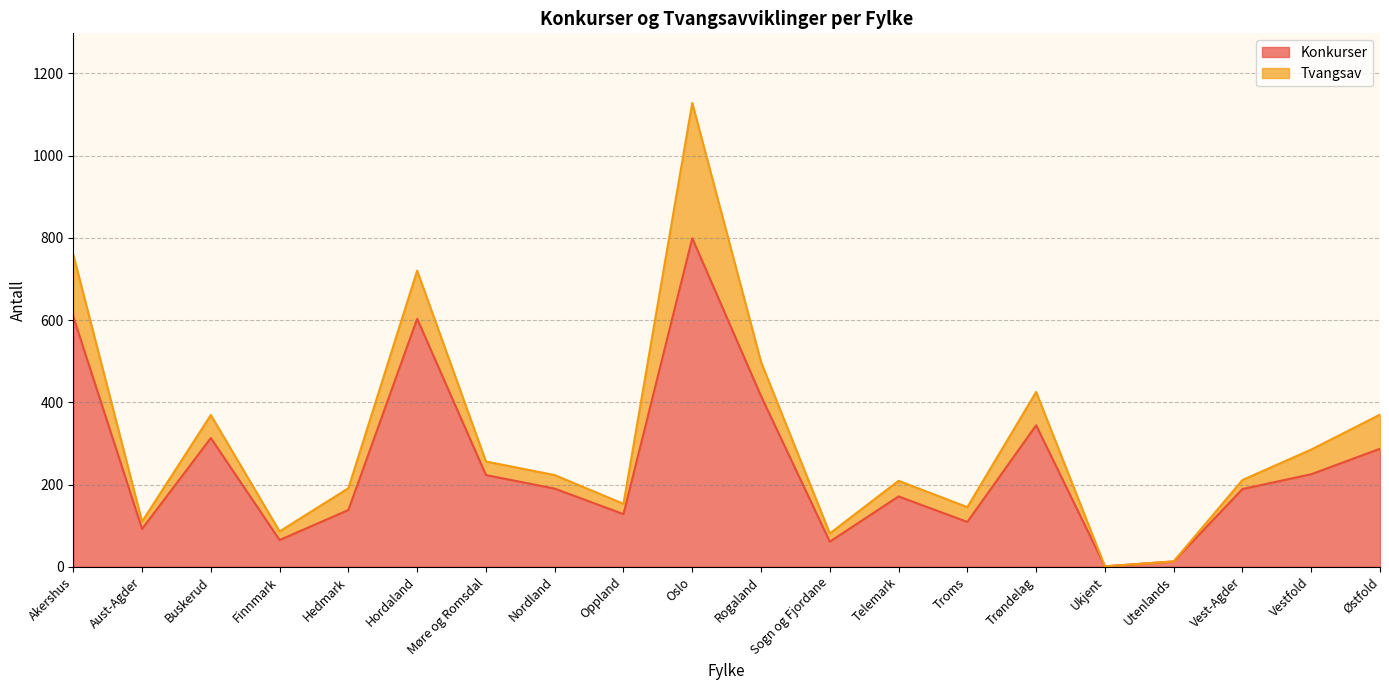

List the labels in order of value, largest first.

Oslo, Akershus, Hordaland, Rogaland, Trøndelag, Buskerud, Østfold, Vestfold, Møre og Romsdal, Nordland, Vest-Agder, Telemark, Hedmark, Oppland, Troms, Aust-Agder, Finnmark, Sogn og Fjordane, Utenlands, Ukjent